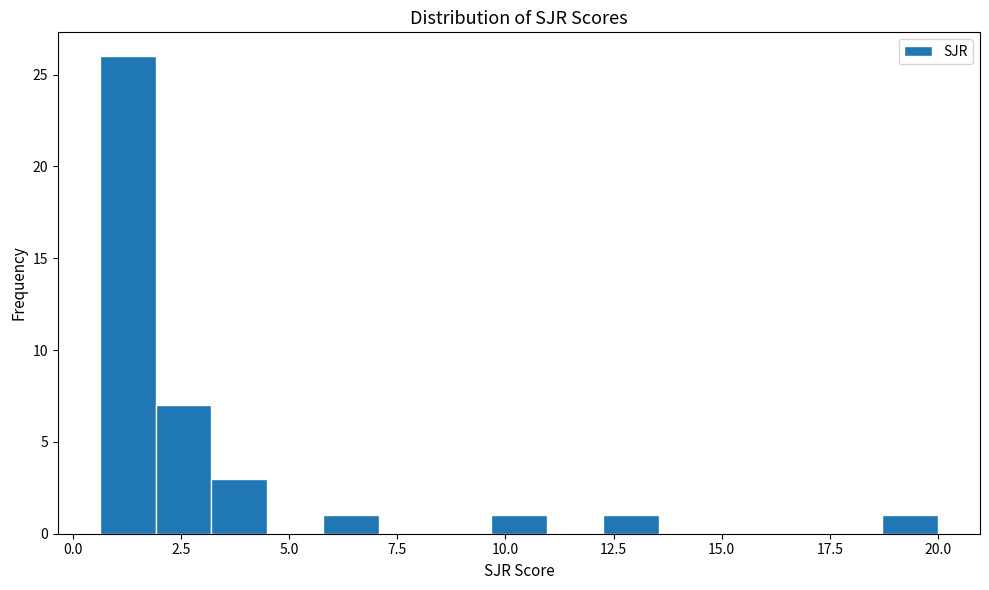

Read against the x-axis, roughly where is the centre of the tallest bar?

1.5